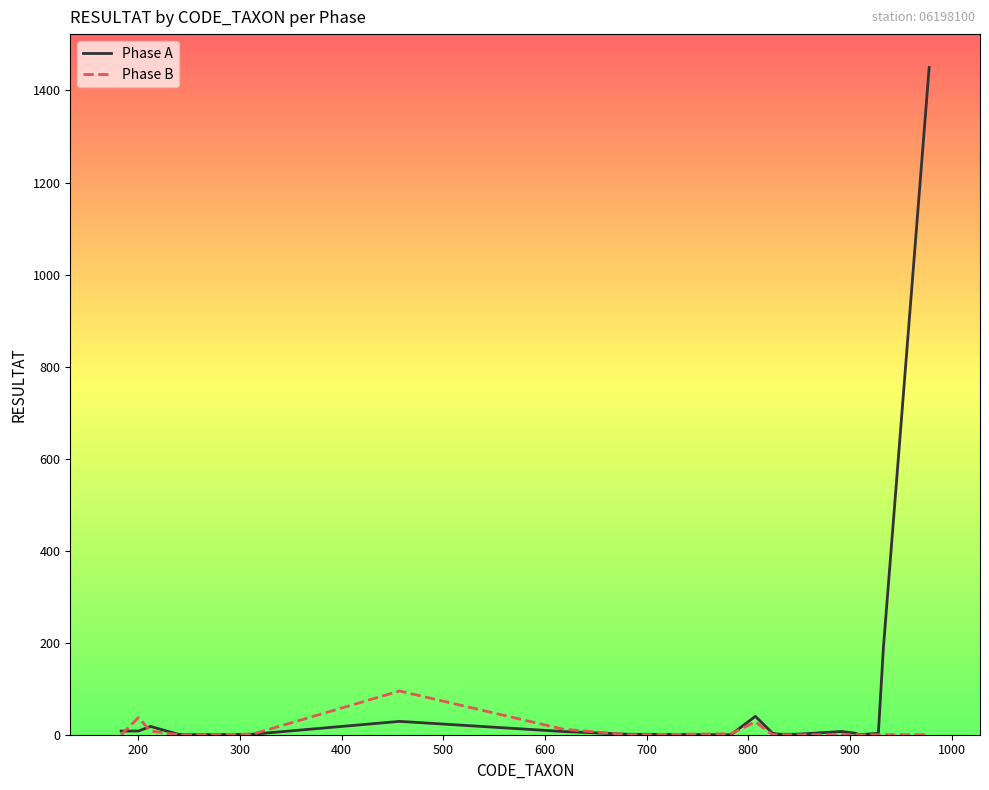

Which series has the widest spread of values?

Phase A